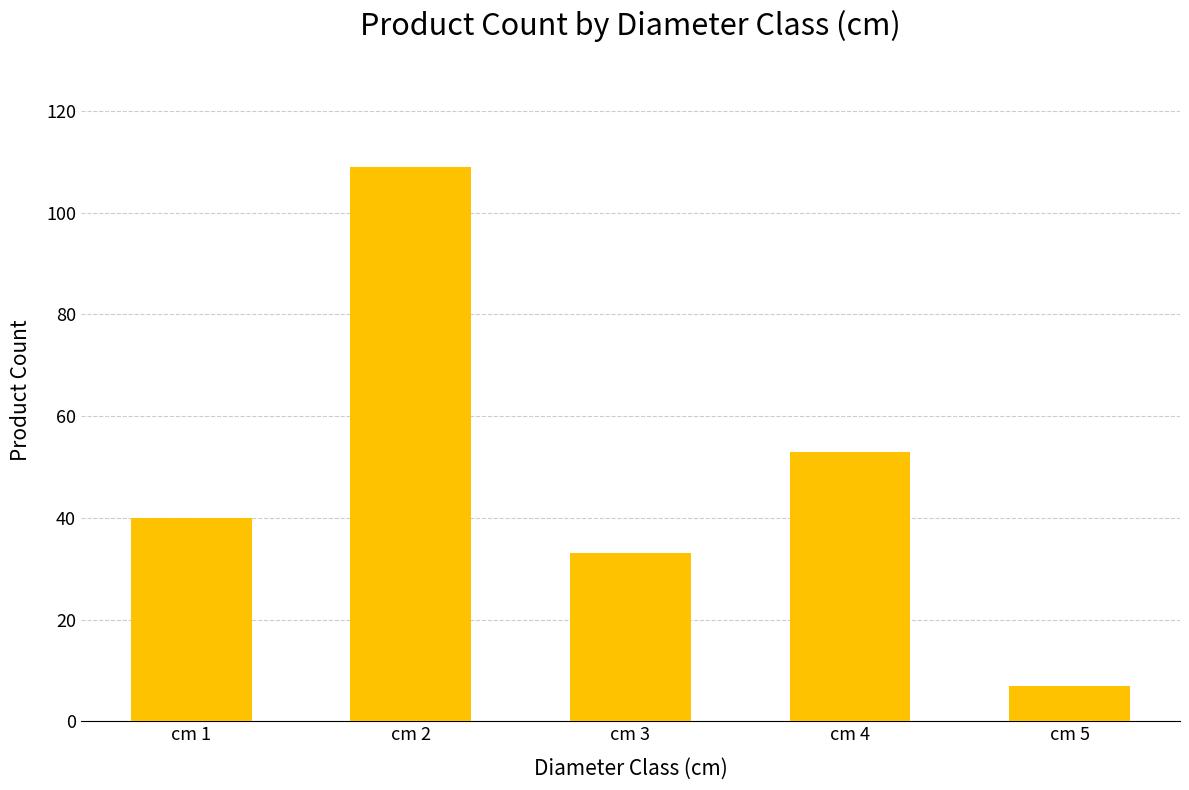

Count the number of data series in this chart.

1